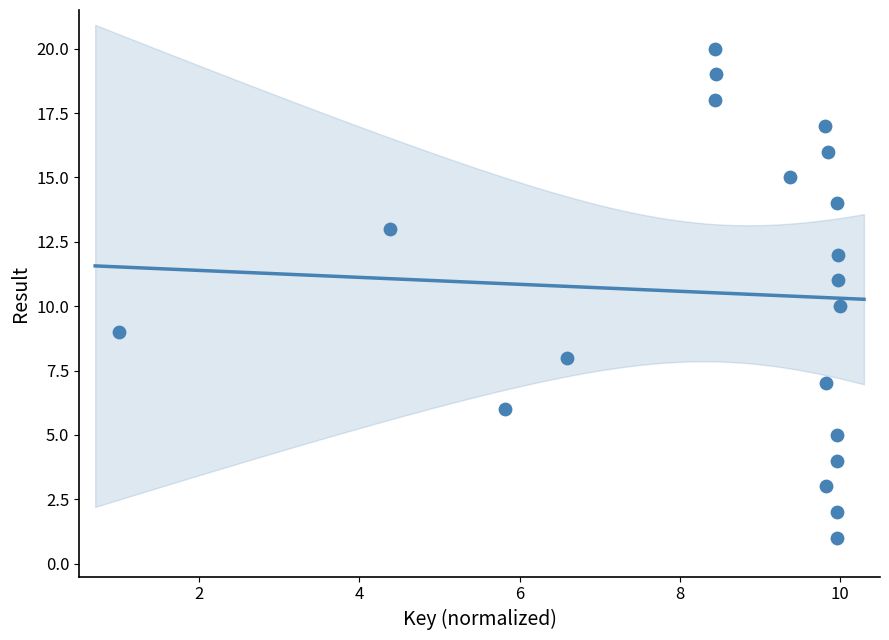

What is the range of Y values (max minus min)?

19